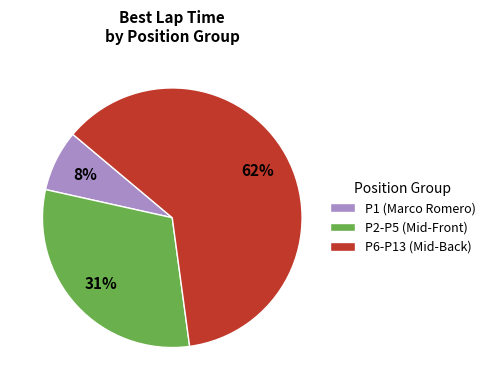

What is the ratio of the value at P2-P5 (Mid-Front) to the value at P6-P13 (Mid-Back)?

0.5